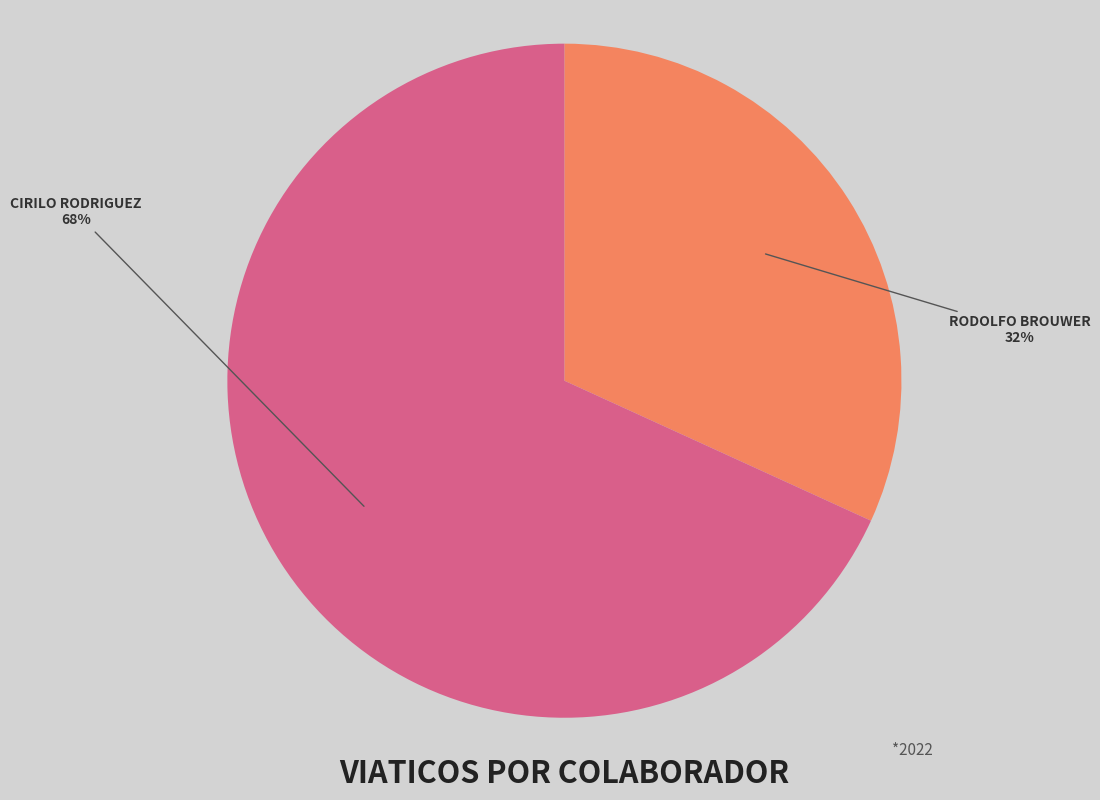

Which category accounts for the majority?

CIRILO RODRIGUEZ